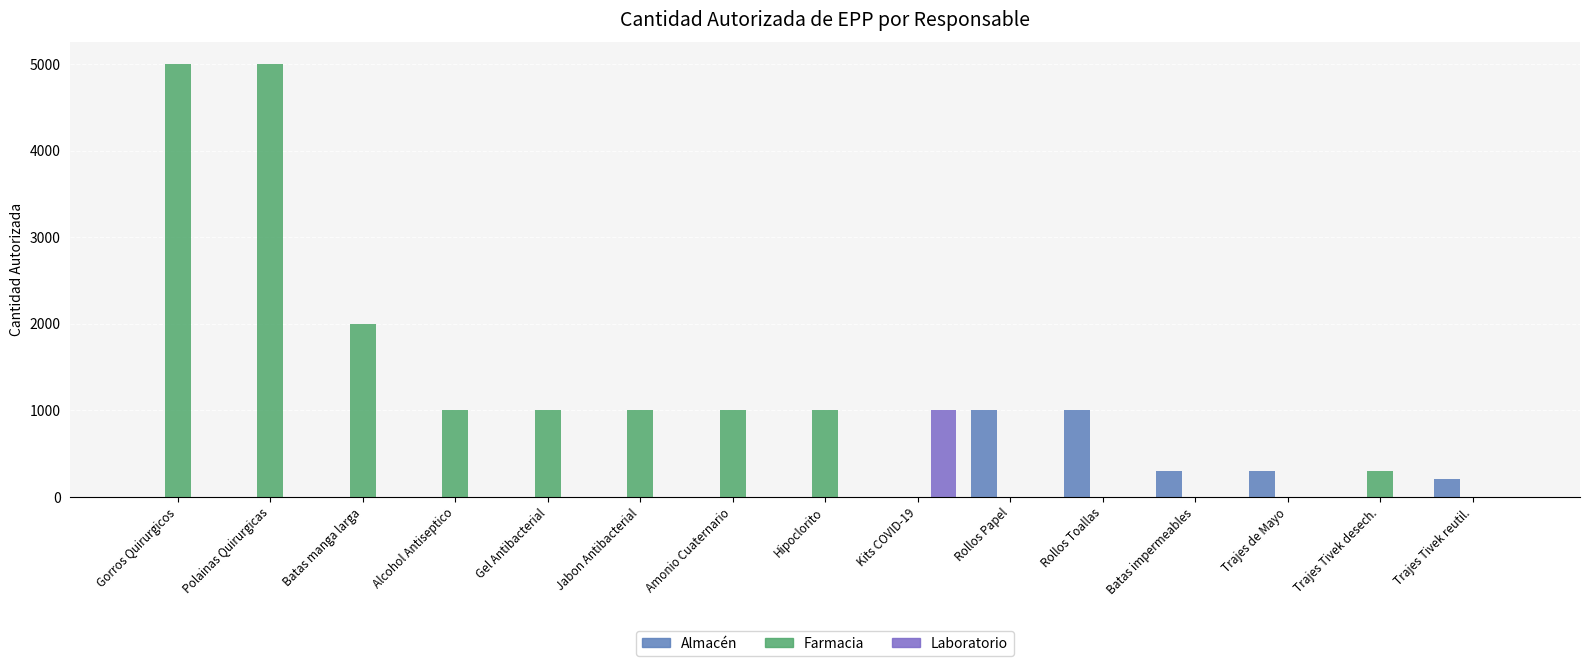

What is the sum of the Almacén values at Trajes de Mayo and Hipoclorito?

300